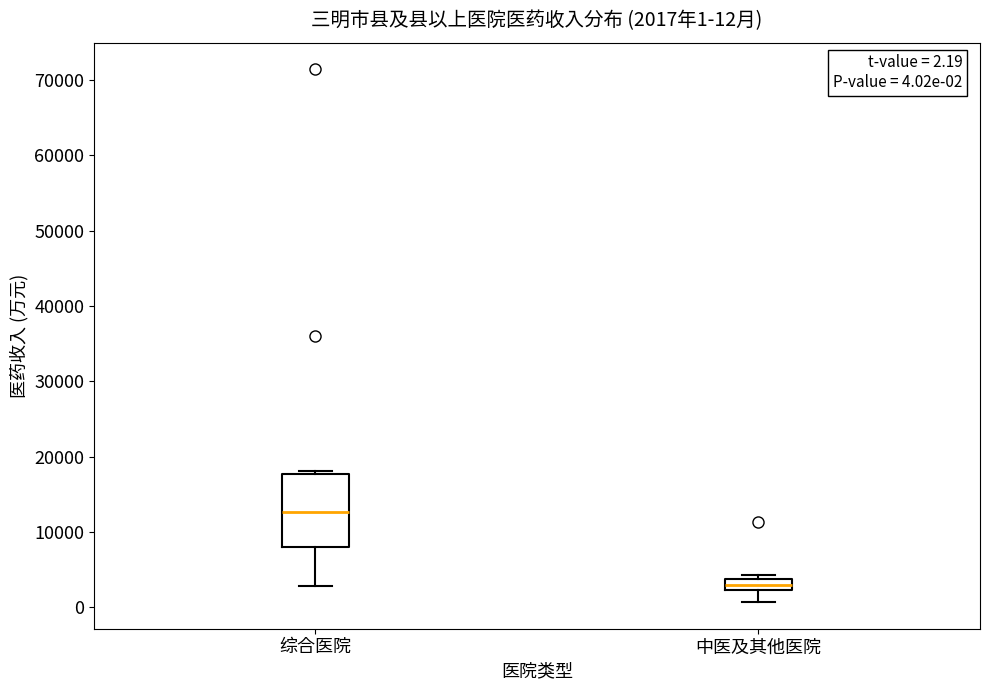

Which box has the highest median line?

综合医院